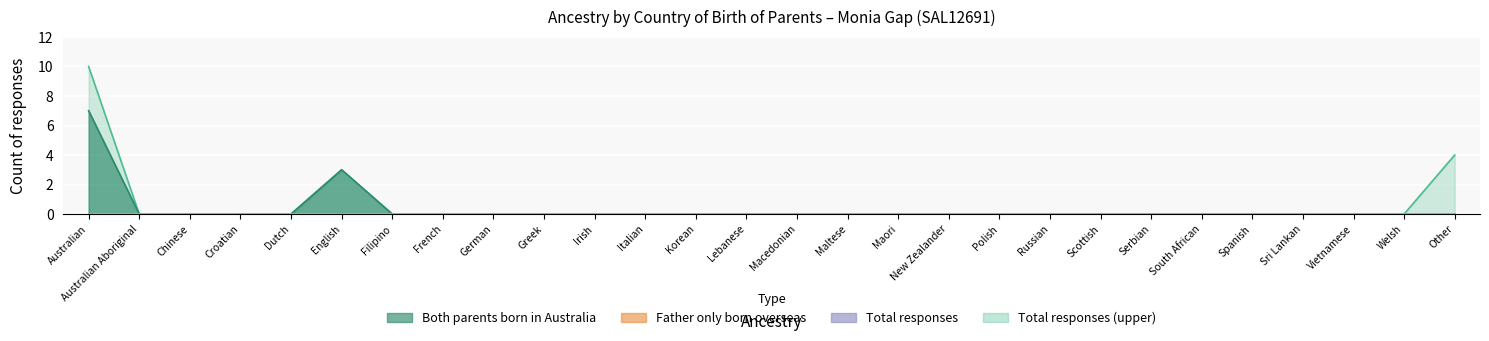

Count the number of categories in the chart.

28